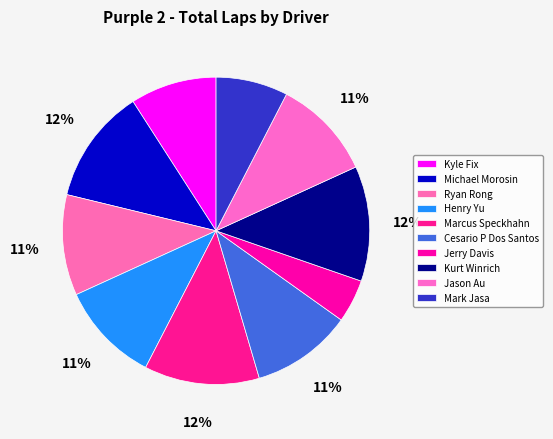

To the nearest percent, what is the difference between the Henry Yu and Mark Jasa slice percentages?

3%